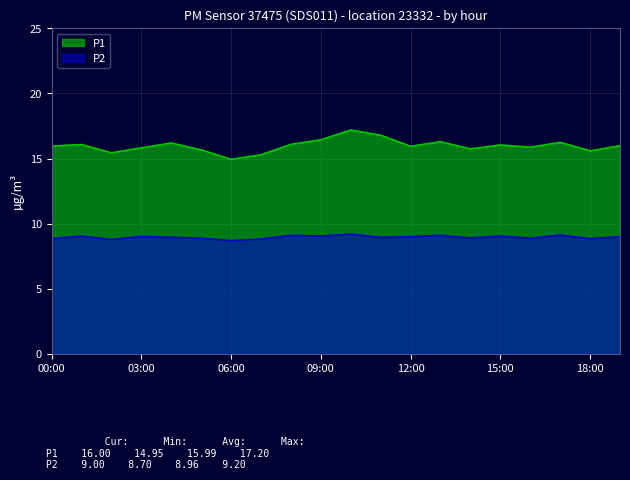

Reading left to right, extract all data points from this chart.

P1: 16.0	16.1	15.4	15.8	16.2	15.7	14.9	15.3	16.1	16.4	17.2	16.8	15.9	16.3	15.8	16.1	15.9	16.2	15.6	16.0
P2: 8.8	9.1	8.8	9.0	8.9	8.9	8.7	8.8	9.1	9.1	9.2	8.9	9.0	9.1	8.9	9.1	8.9	9.1	8.8	9.0